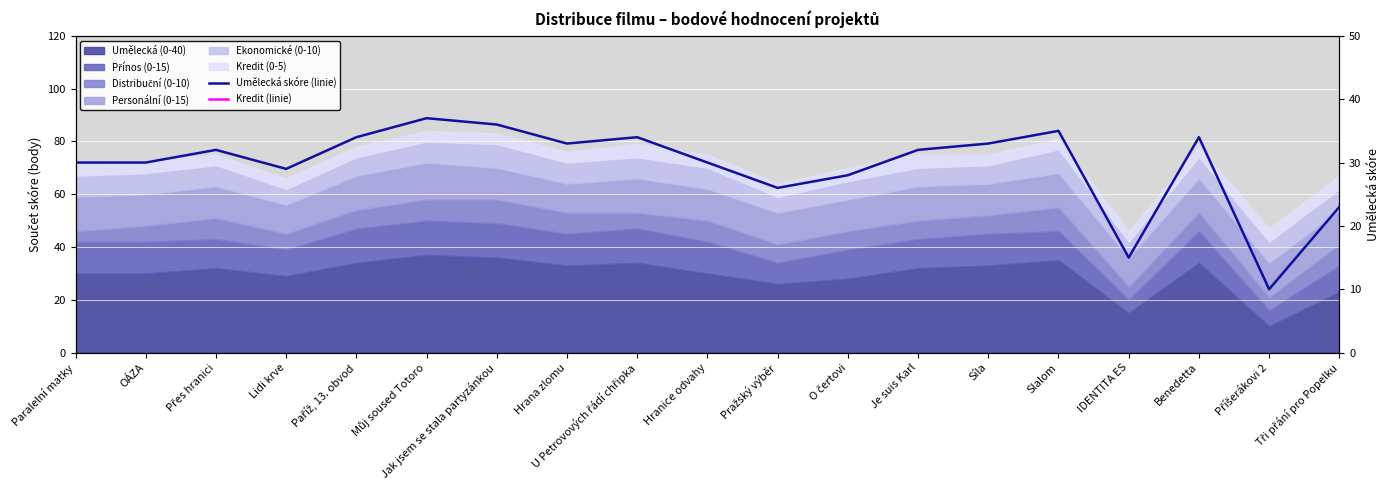

Between Příšerákovi 2 and Přes hranici, which is larger?

Přes hranici